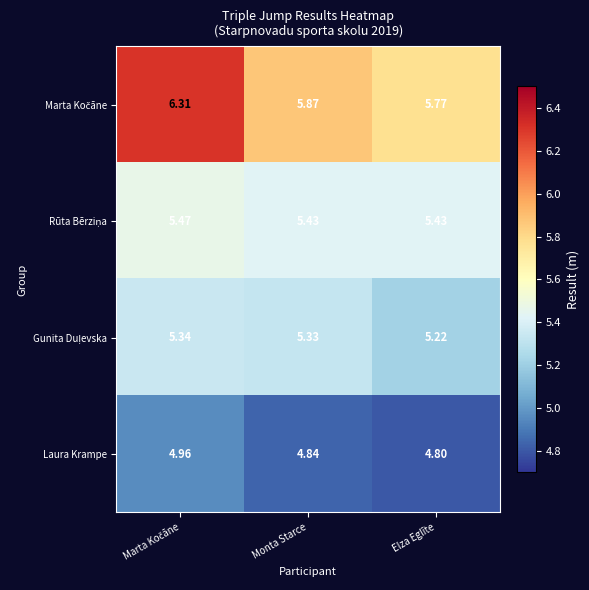

Which category has the lowest value in the Laura Krampe series?

Elza Eglīte